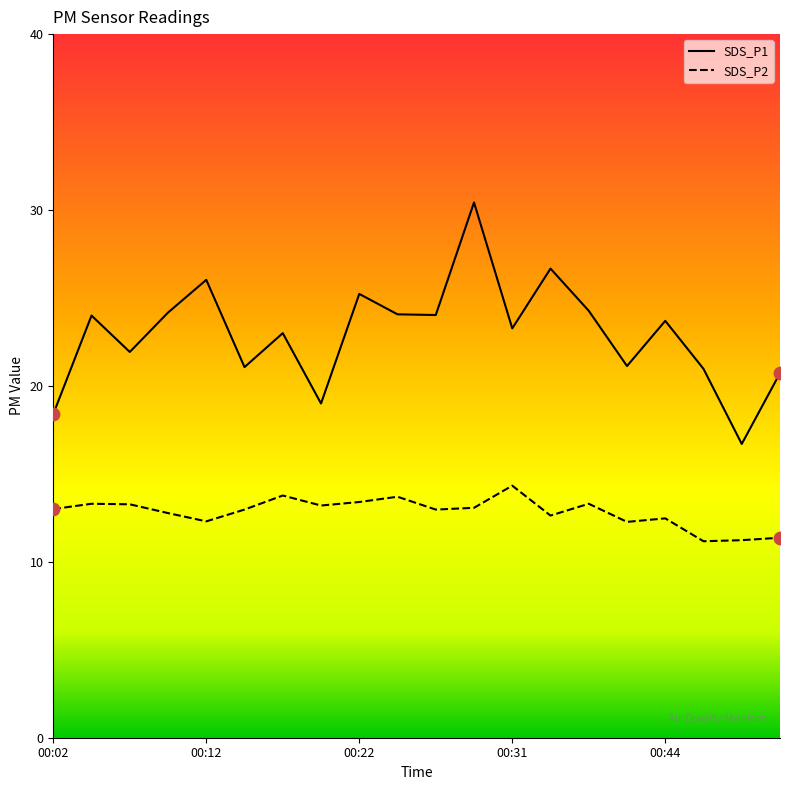

At how many categories does at least one series exceed 15?

20